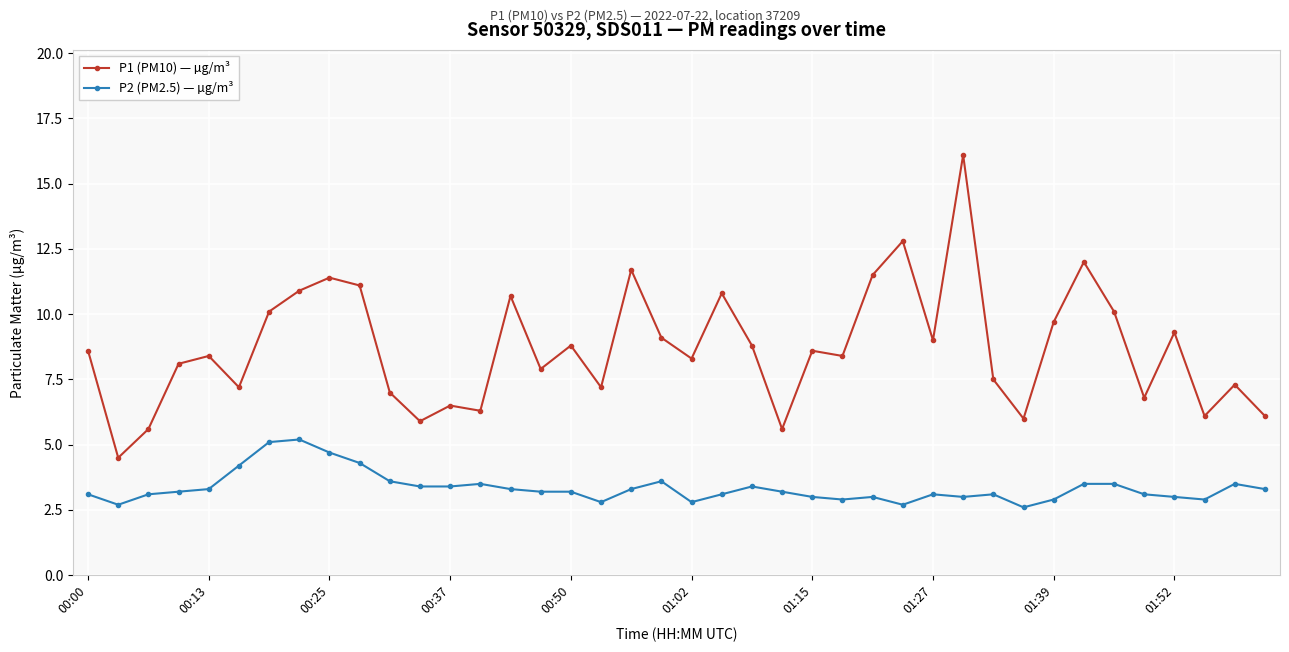

Which series has the largest total across all categories?

P1 (PM10) — µg/m³